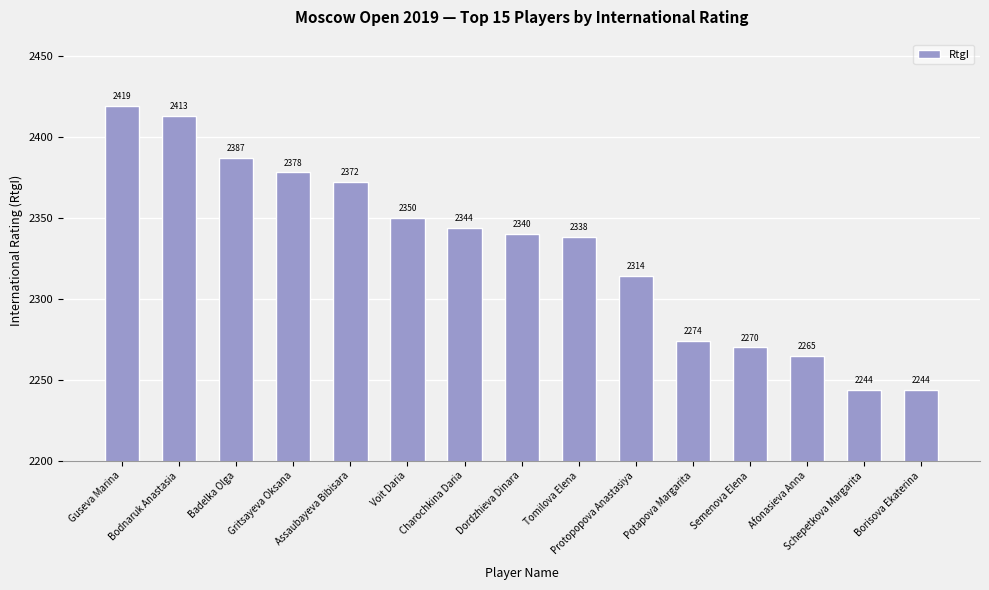

Does the chart contain any negative values?

No